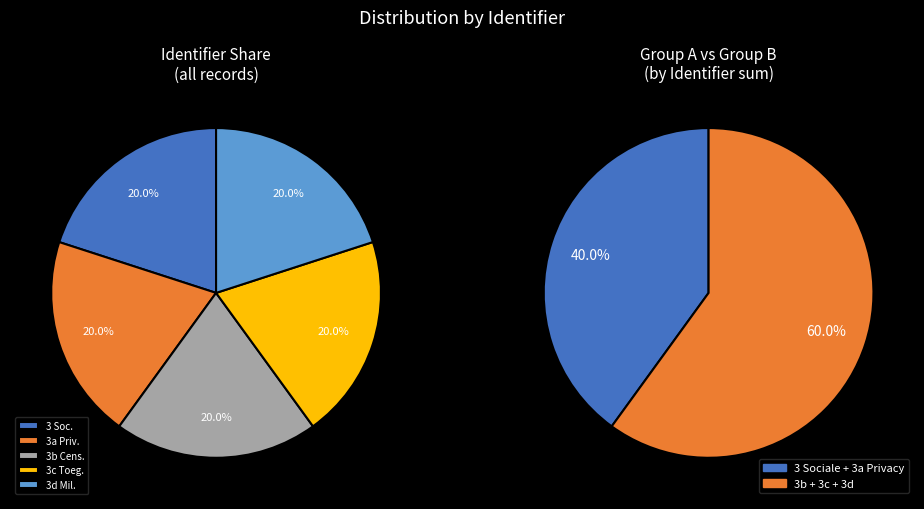

What percentage is the 3 Sociale aspecten internet slice, to the nearest percent?

20%